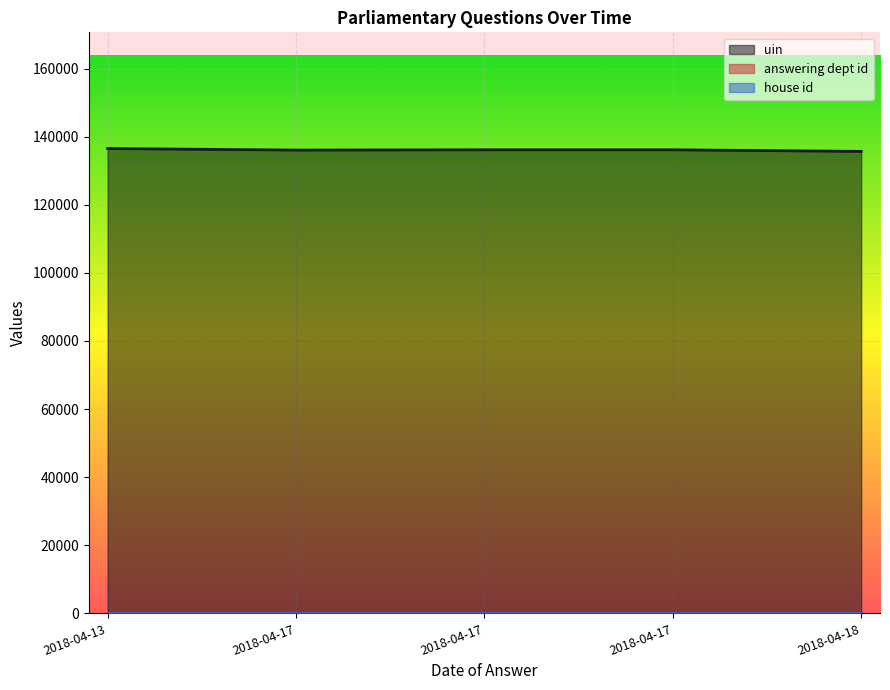

Reading right to left, what are all the values shown in this chart?

uin: 2018-04-18=135684	2018-04-17=136156	2018-04-17=136155	2018-04-17=136071	2018-04-13=136525
answering dept id: 2018-04-18=53	2018-04-17=53	2018-04-17=53	2018-04-17=53	2018-04-13=53
house id: 2018-04-18=1	2018-04-17=1	2018-04-17=1	2018-04-17=1	2018-04-13=1